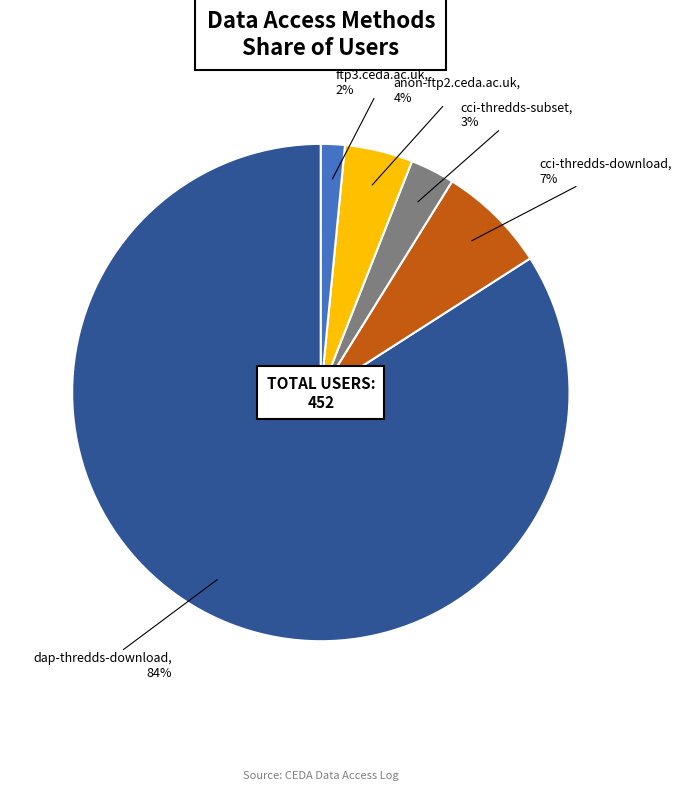

How many slices are in this pie chart?

5